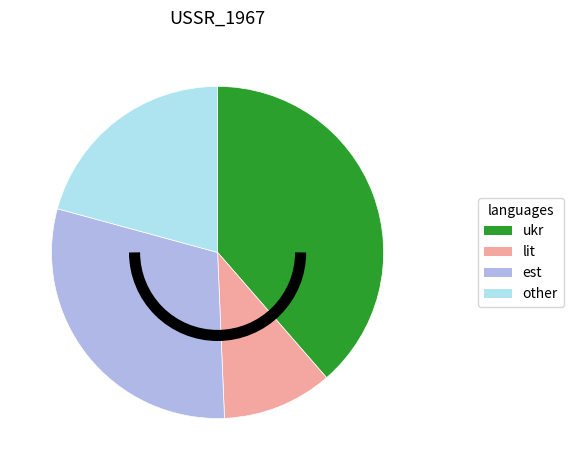

Is there a majority slice in this chart?

No